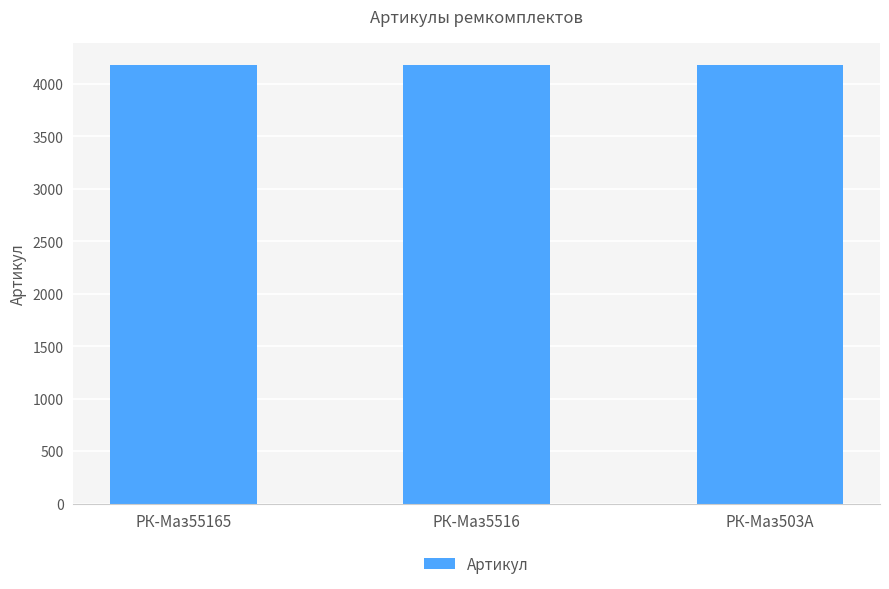

Is it true that the value at РК-Маз55165 is 4178?

True